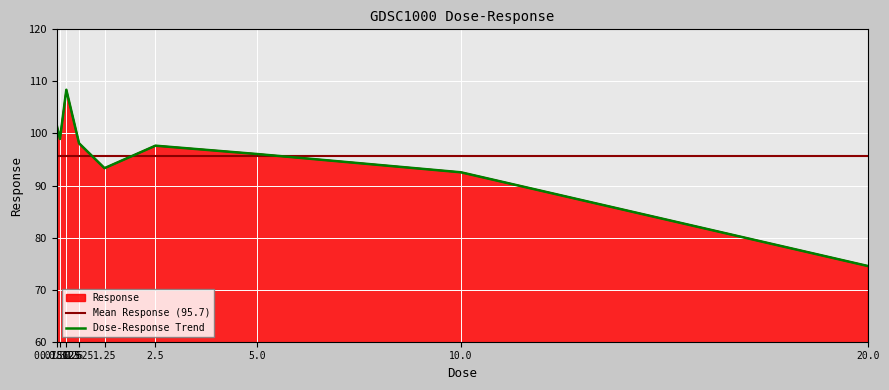

What position from the right is 1.25?

5